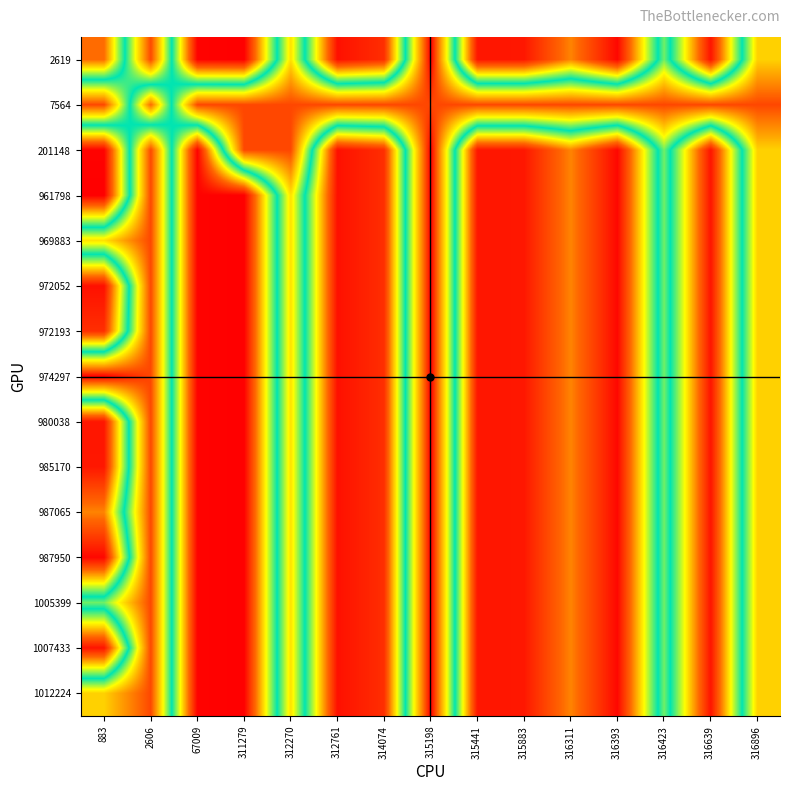

At which category is the sum across all series the highest?

67009